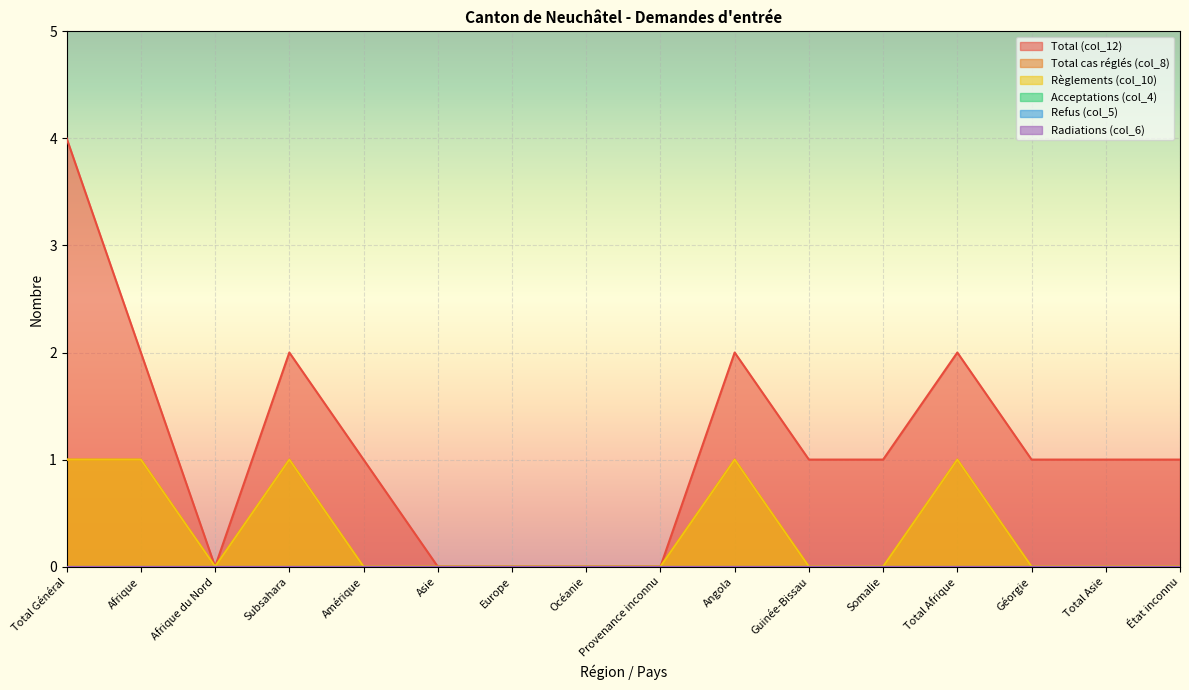

Which series has the largest total across all categories?

Total (col_12)